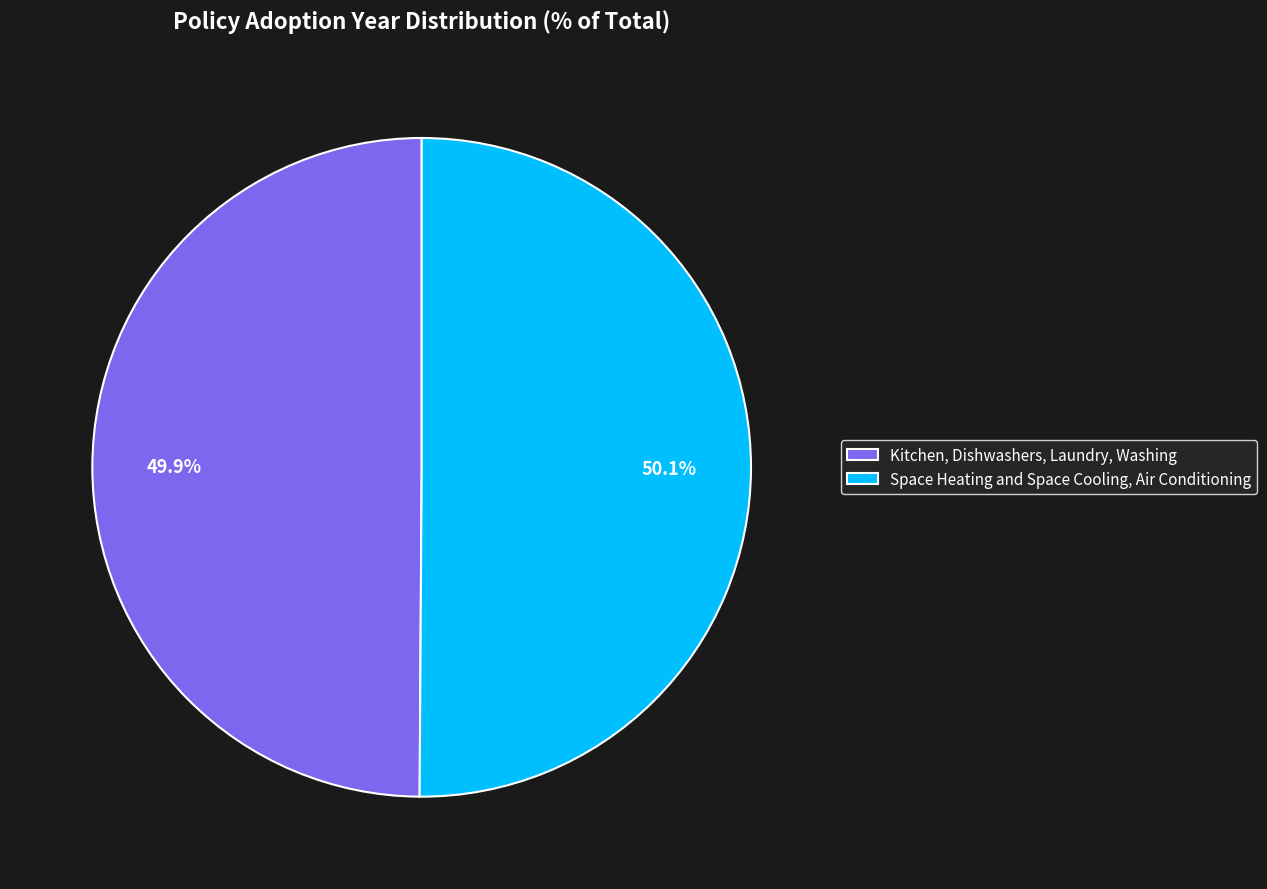

What percentage do Kitchen, Dishwashers, Laundry, Washing and Space Heating and Space Cooling, Air Conditioning together represent?

100.0%